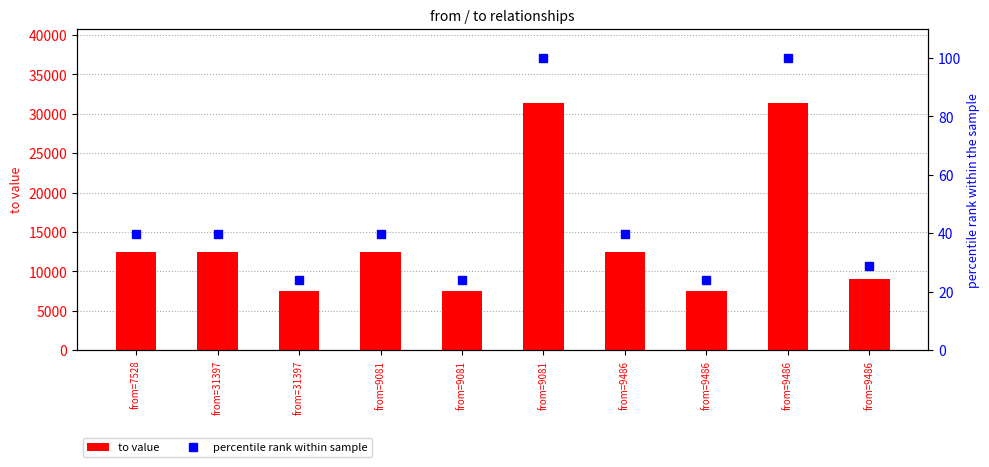

Is the value of to value at from=9081 greater than the value of percentile rank within sample at from=9486?

Yes